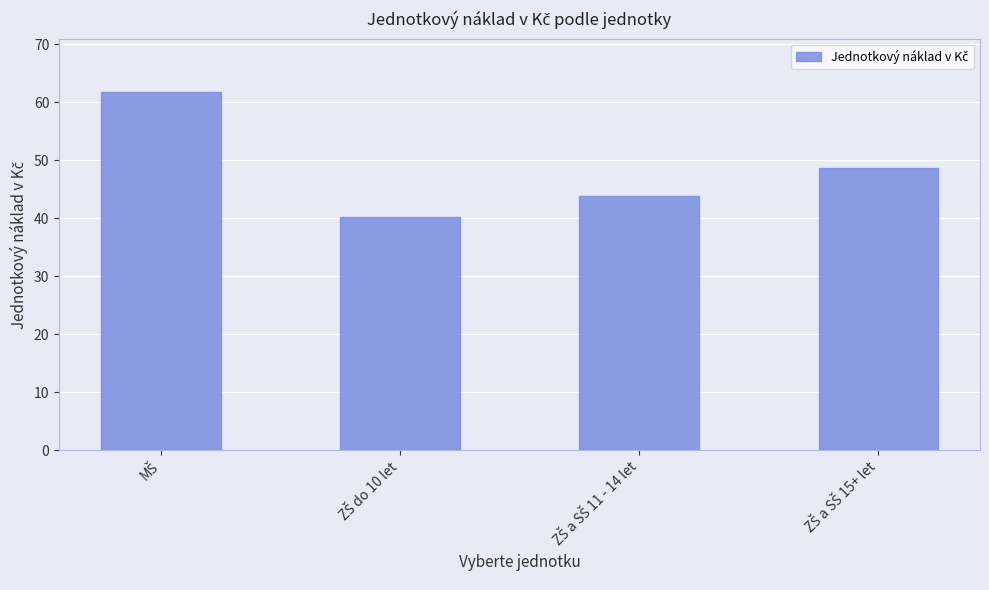

Reading right to left, what are all the values shown in this chart?

48.6	43.9	40.2	61.7